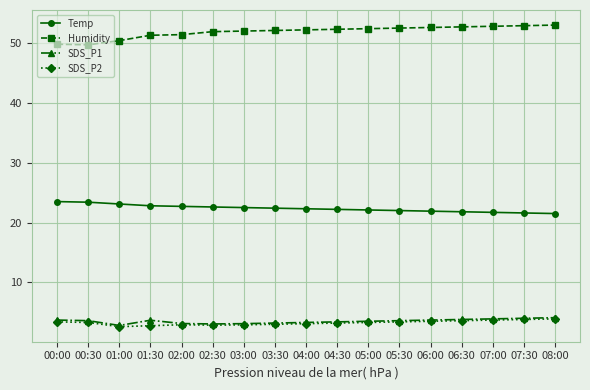

True or false: Temp and SDS_P2 cross at least once.

False